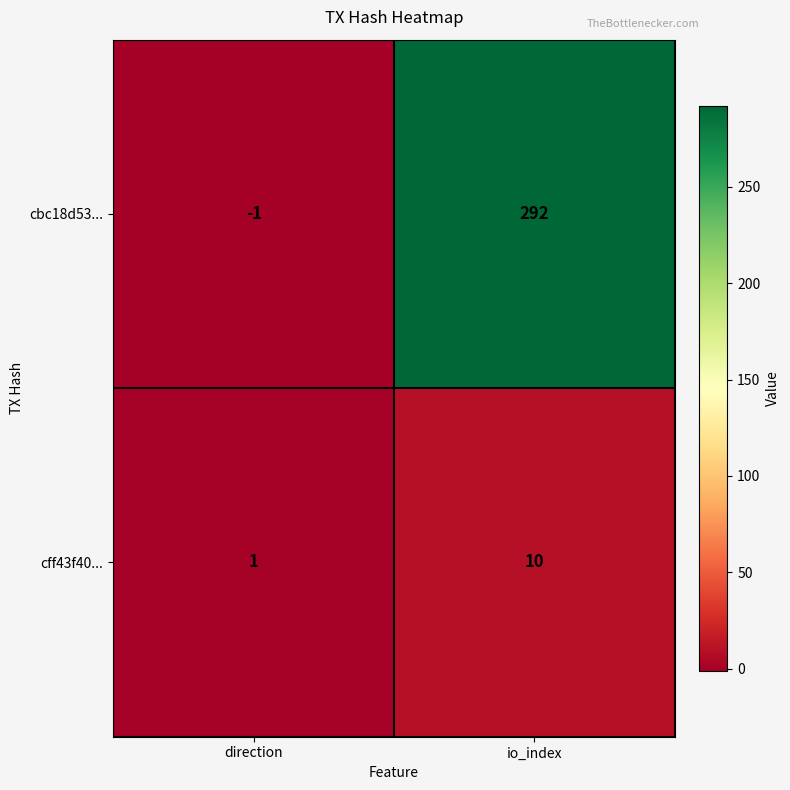

Which series changed the most between direction and io_index?

cbc18d53...